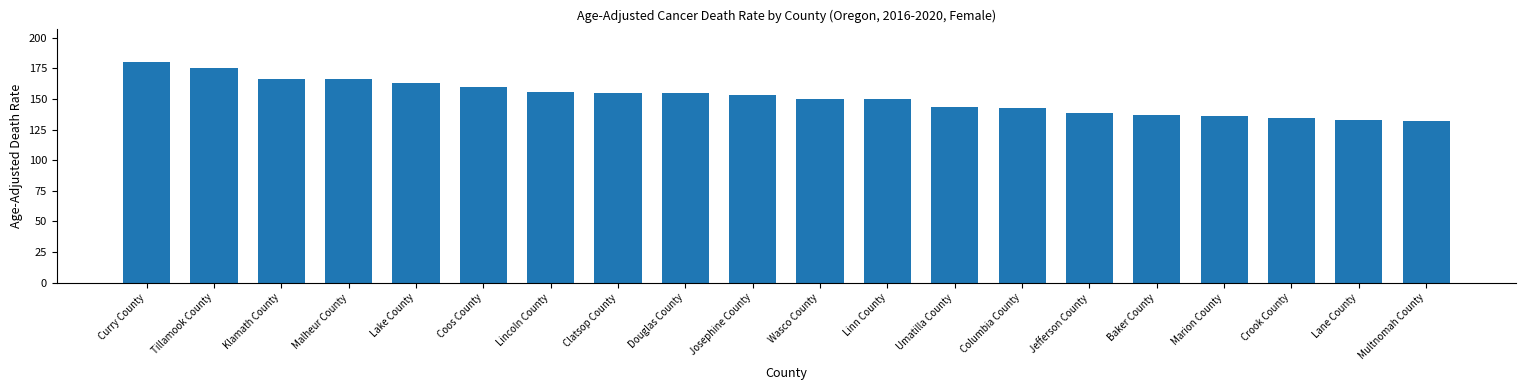

How many bars are there in total?

20